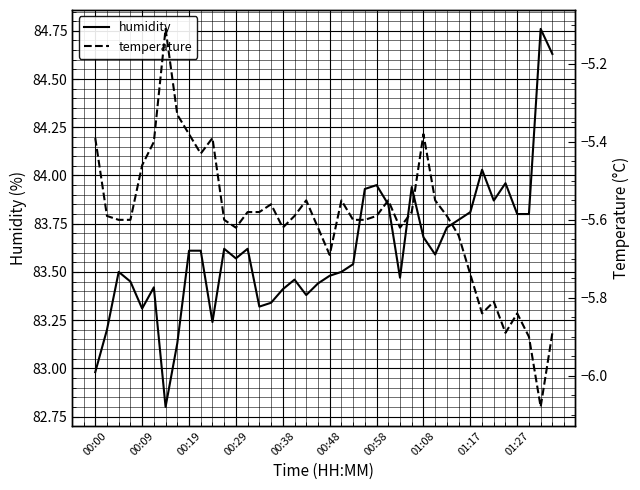

At how many categories does at least one series exceed 29?

40